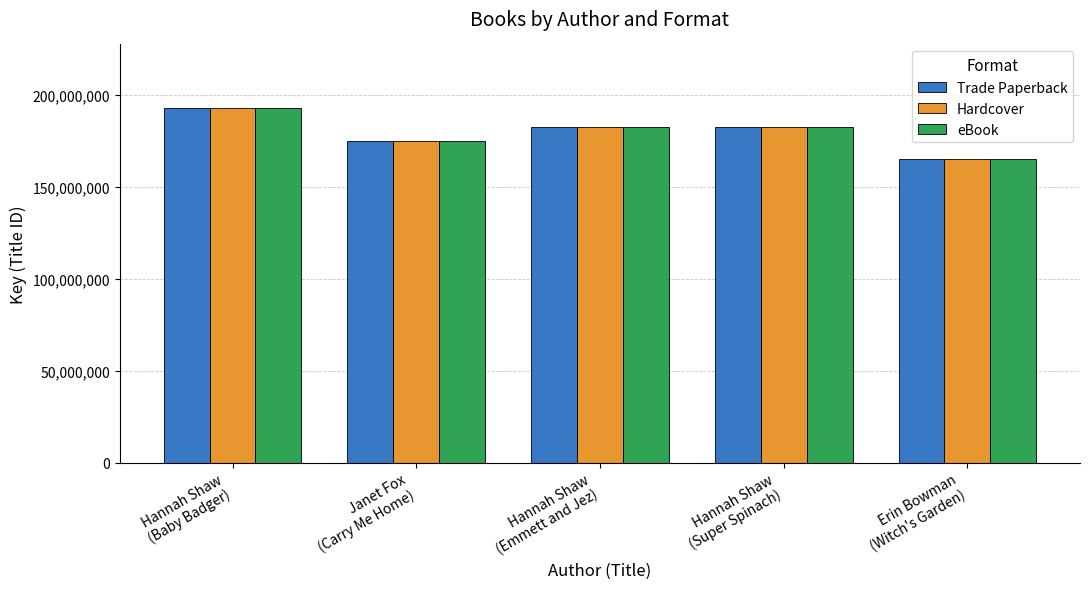

How many groups of bars are there?

5